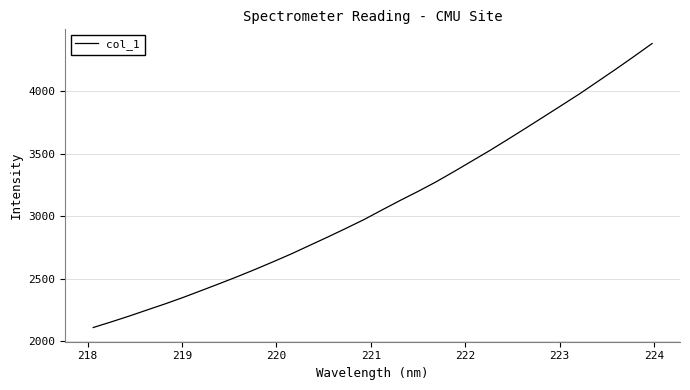

Does the chart have visible grid lines?

Yes